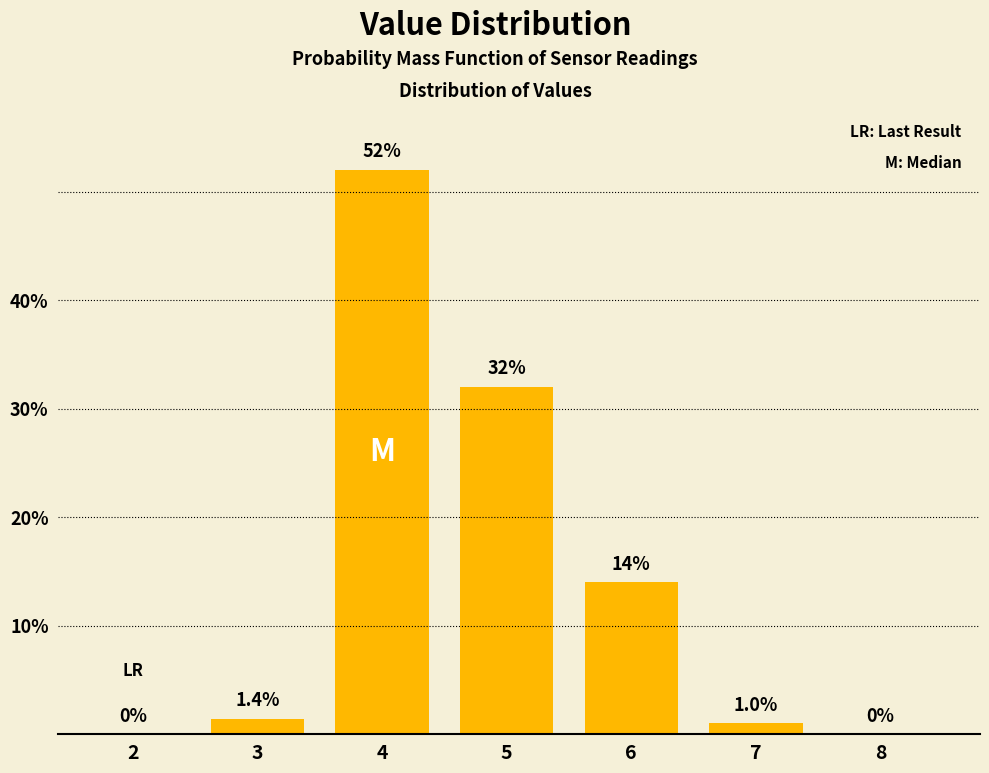

Reading right to left, list all the values displayed in this chart.

8=0.0	7=1.0	6=14.0	5=32.0	4=52.0	3=1.4	2=0.0